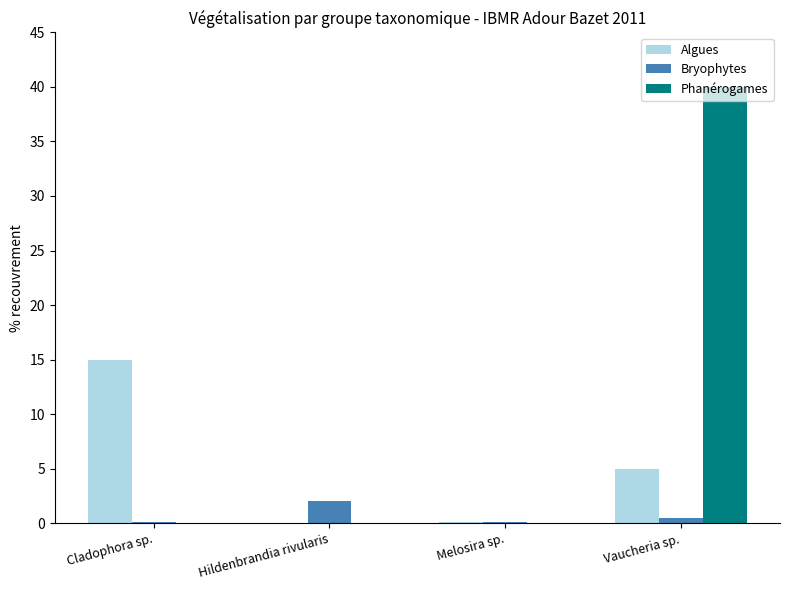

Is it true that Bryophytes equals 3.4 at Hildenbrandia rivularis?

False